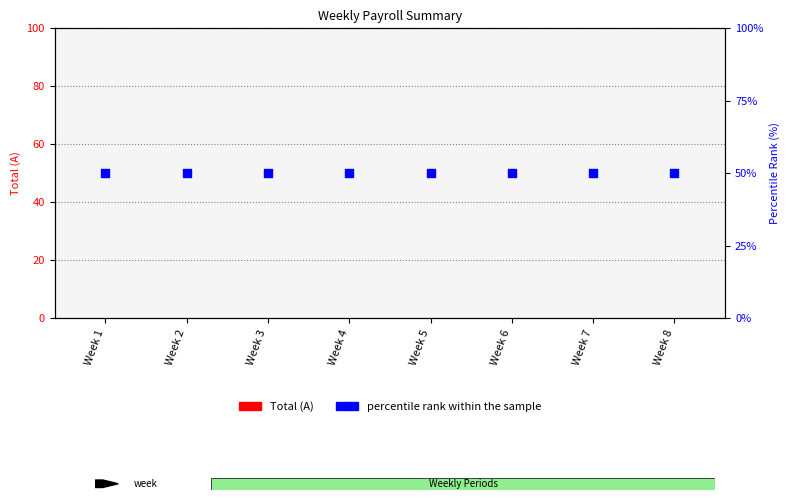

Which series has the widest spread of Y values?

Total (A)